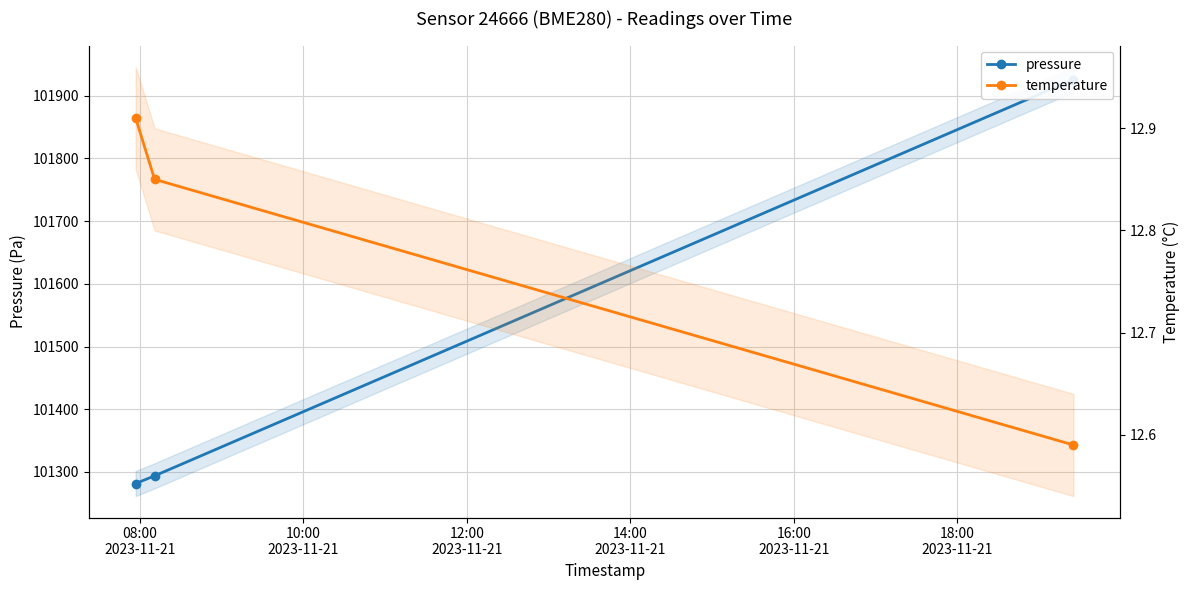

Which series has the largest range (max minus min)?

pressure